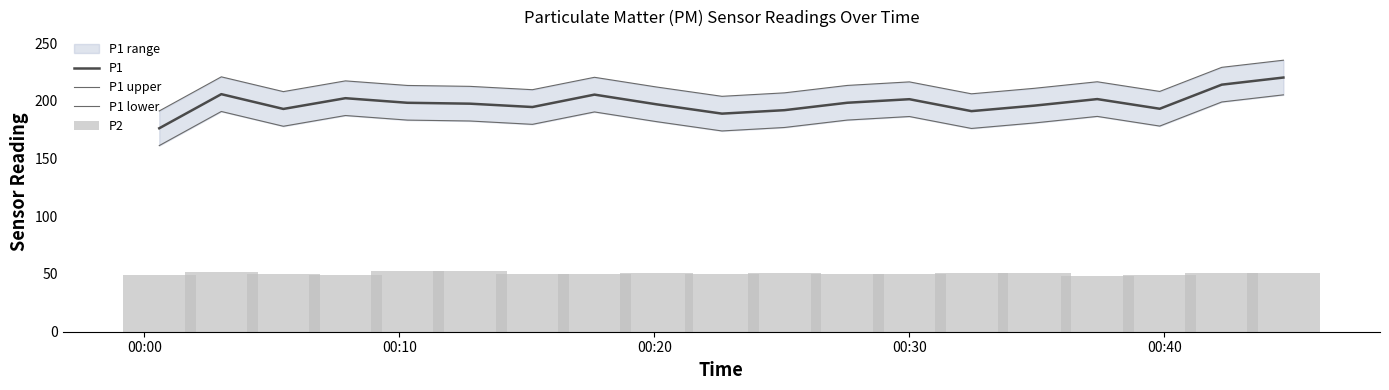

What is the sum of all P1 values?

3766.3